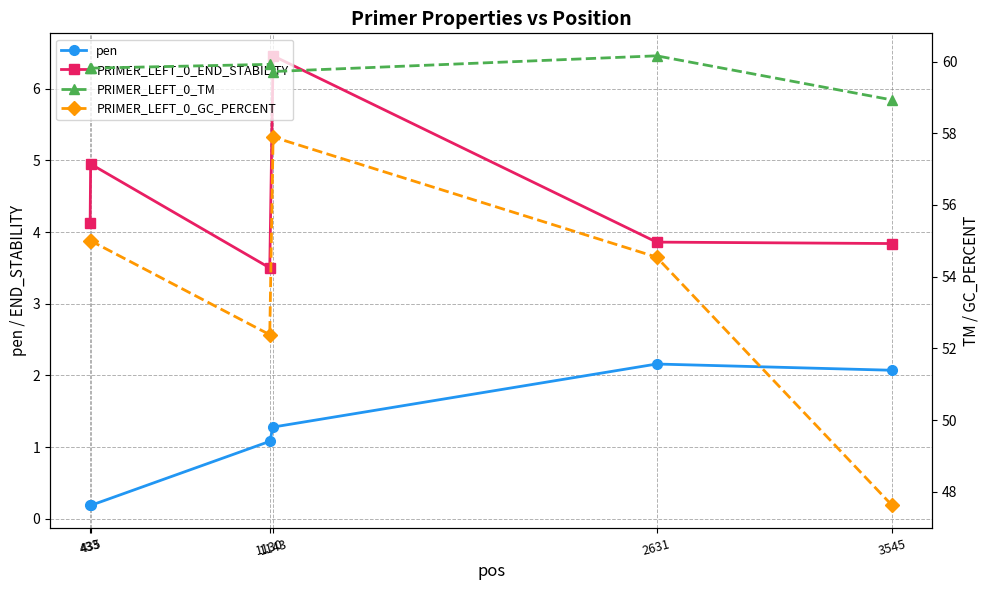

What is the maximum value for pen?

2.2